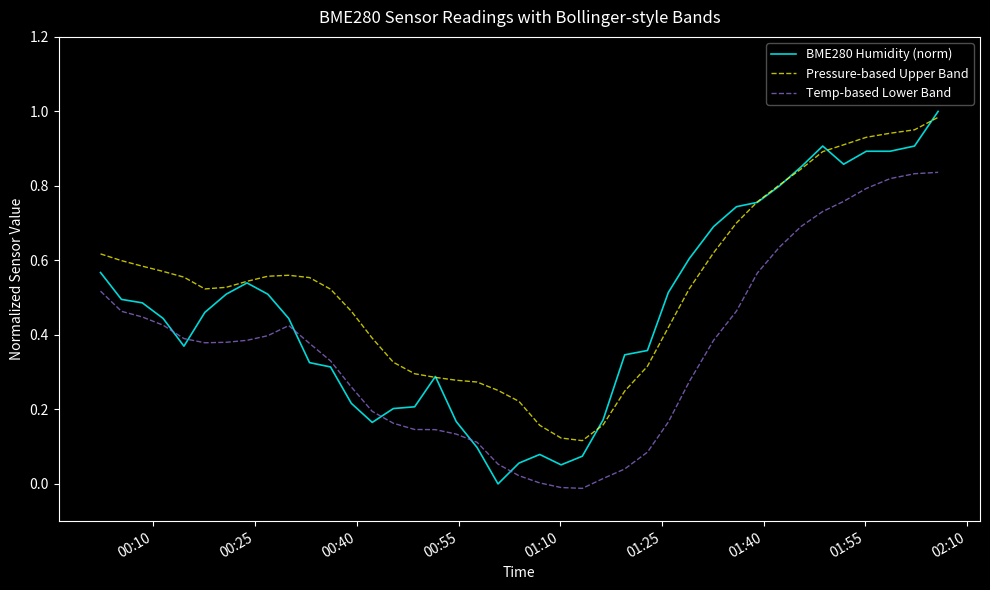

Which series has the largest total across all categories?

Pressure-based Upper Band